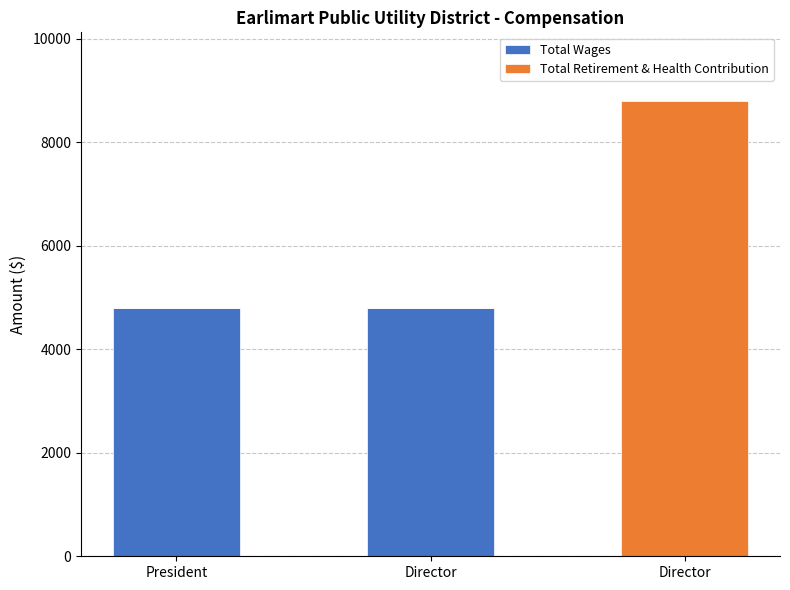

Are the bars horizontal?

No